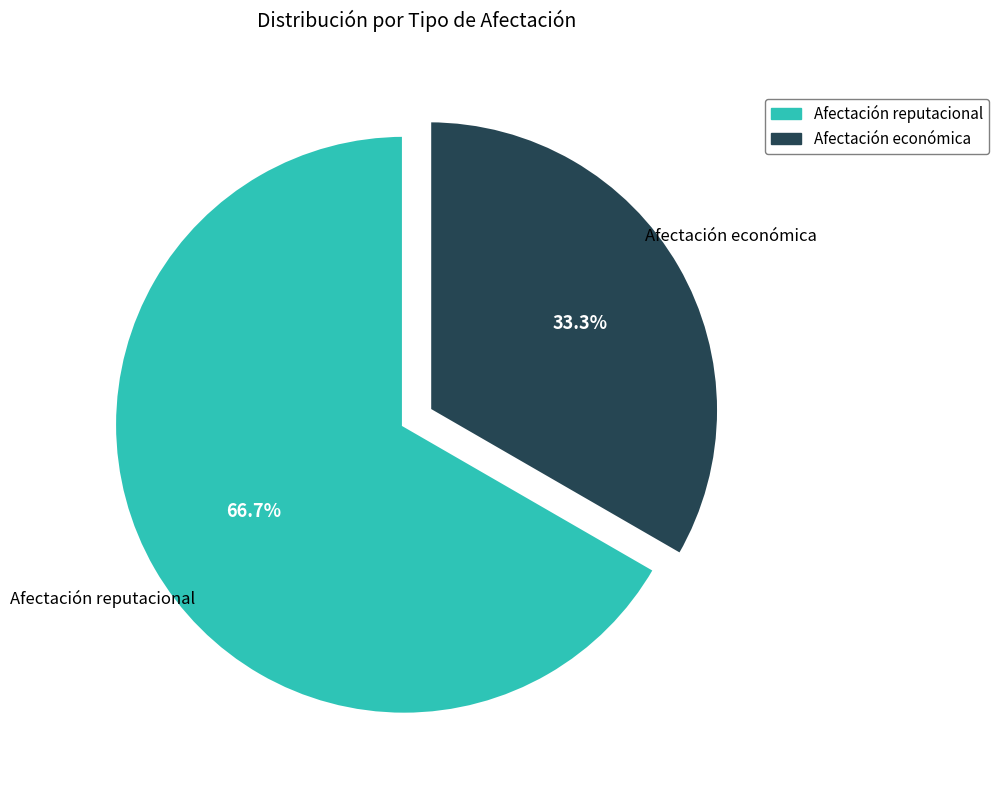

Count the number of slices in the pie.

2